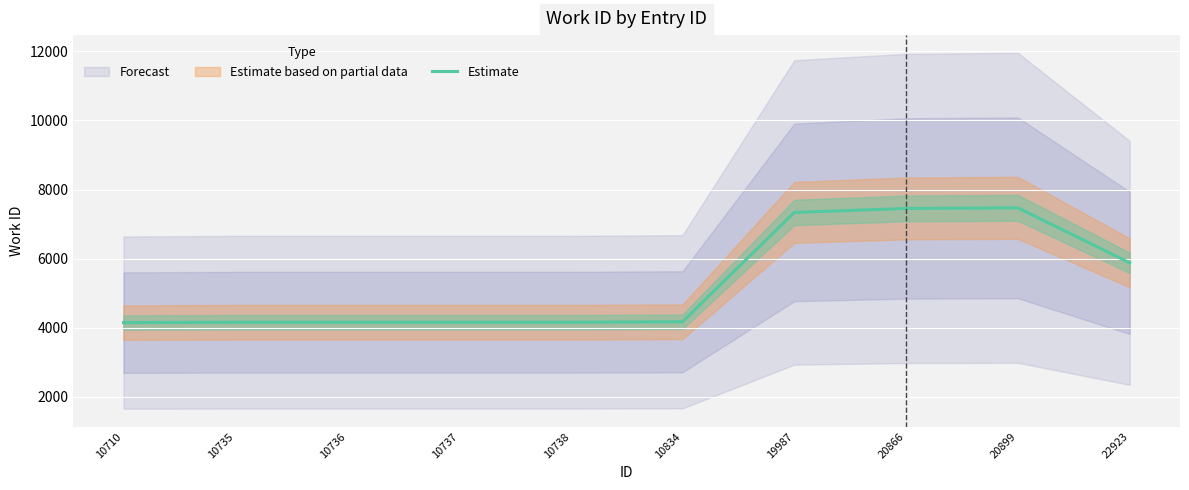

True or false: the data has more than 0 interior local peaks.

True